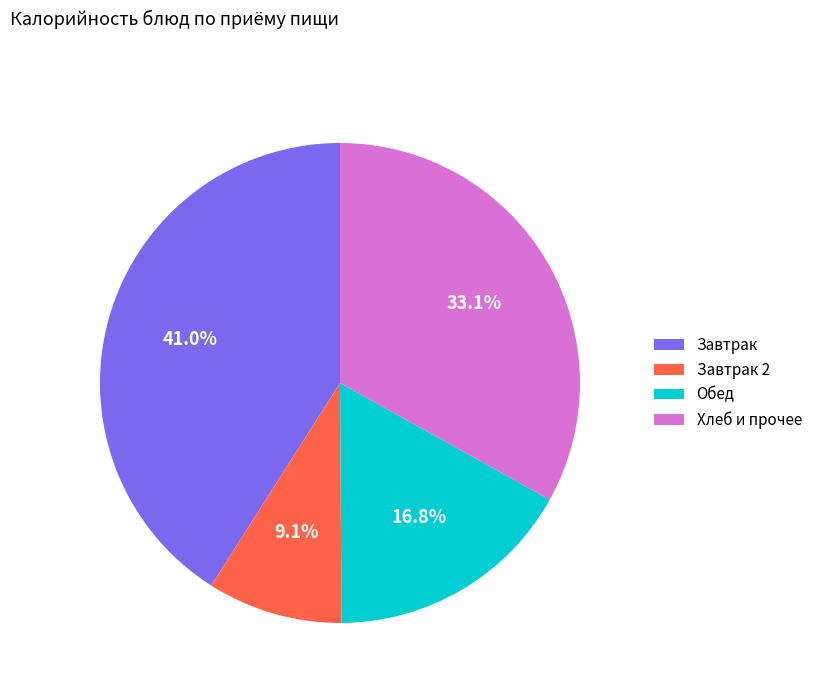

Do Завтрак and Хлеб и прочее together represent more than half of the pie?

Yes